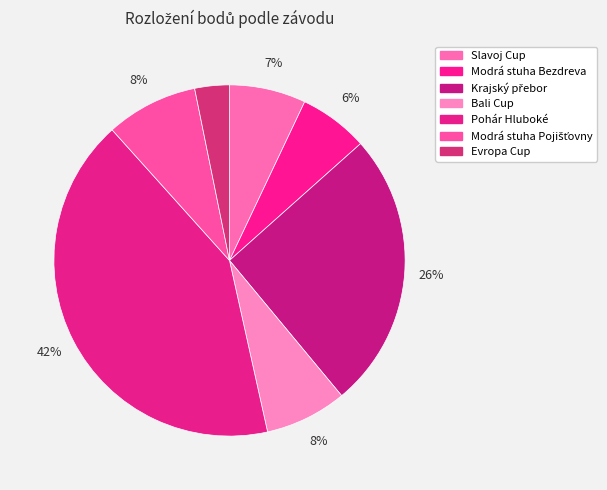

Count the number of slices in the pie.

7